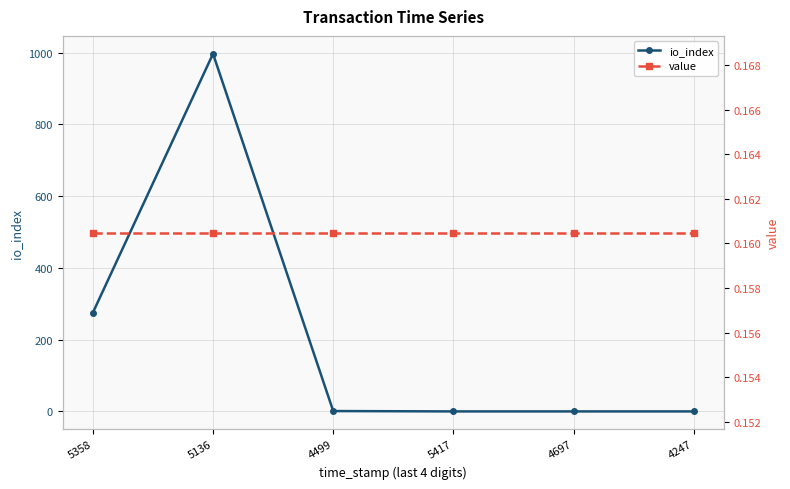

Does the chart have visible grid lines?

Yes